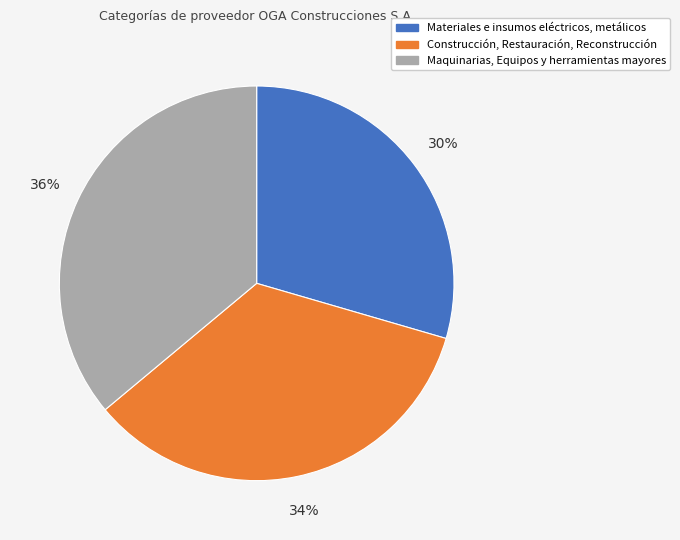

Is there a majority slice in this chart?

No